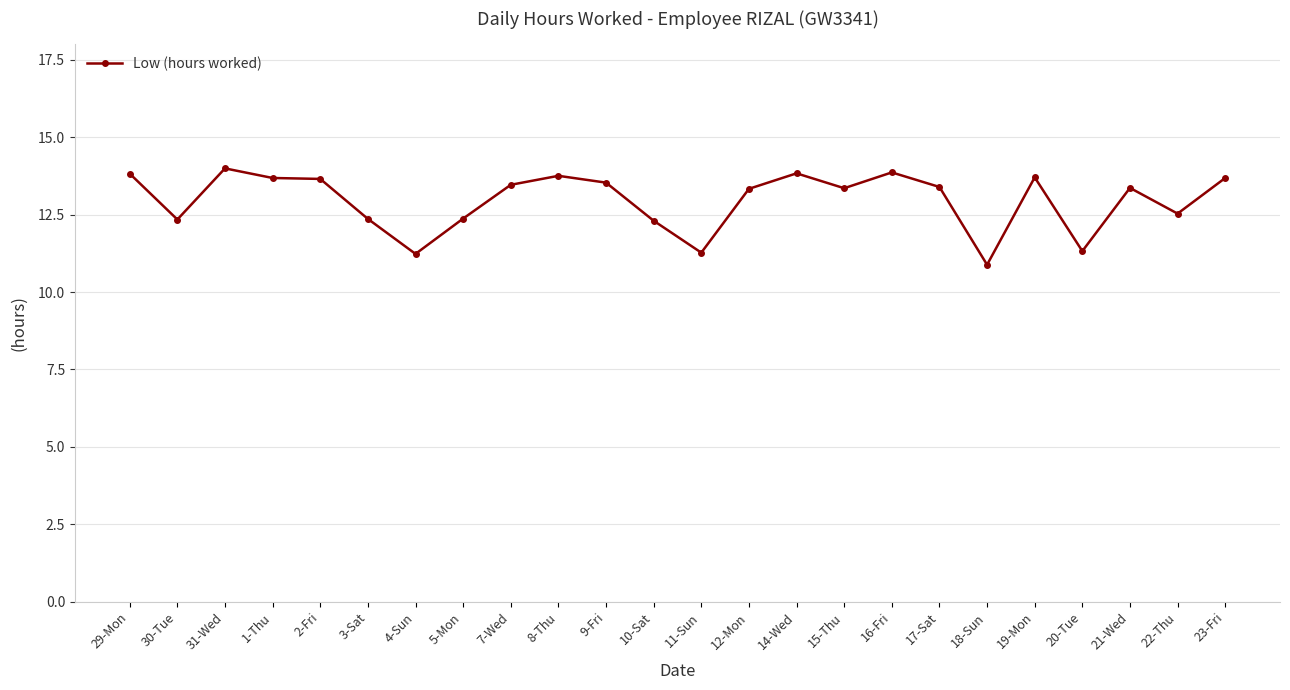

What is the change in value from 20-Tue to 22-Thu?

+1.2